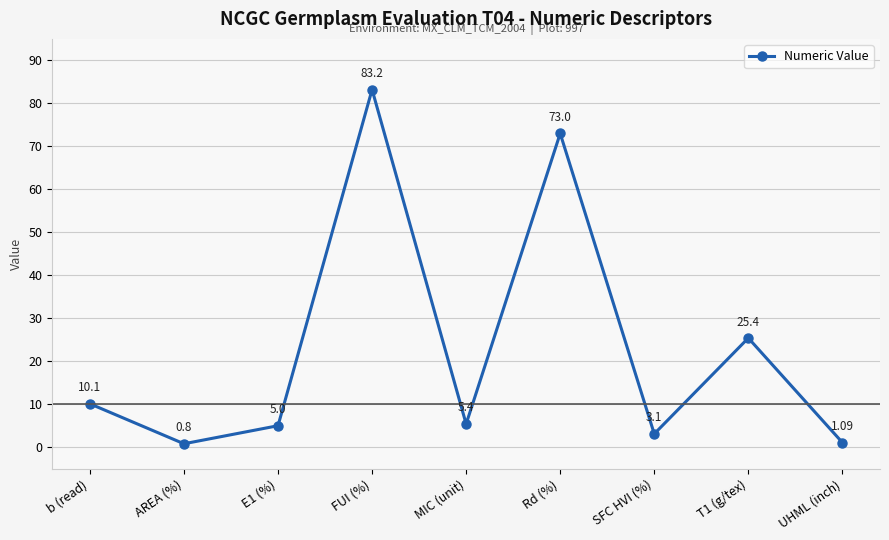

At which label does the data first exceed 5?

b (read)